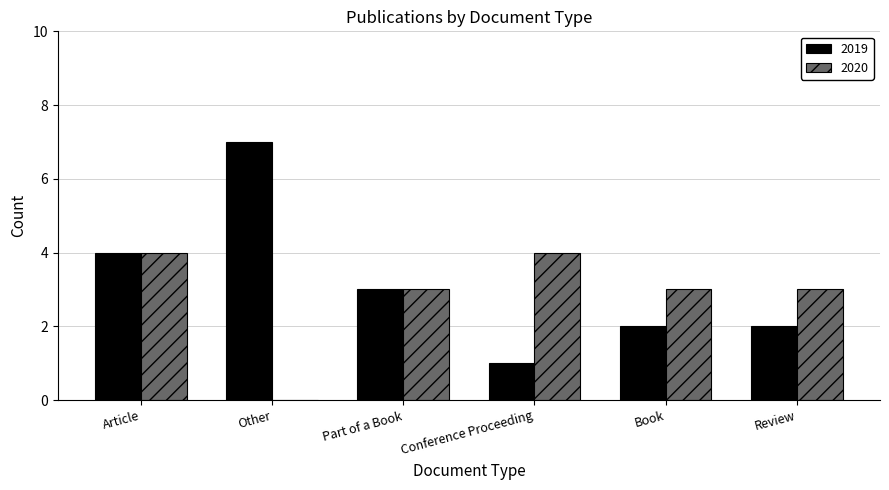

What is the total value across all series at Article?

8